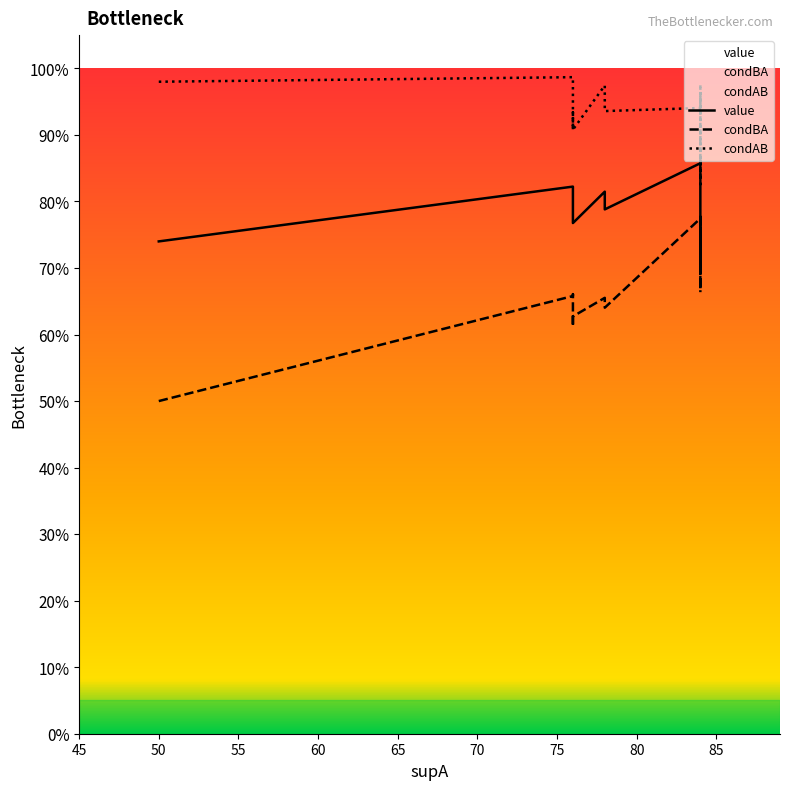

What are all the series names shown in the legend?

value, condBA, condAB